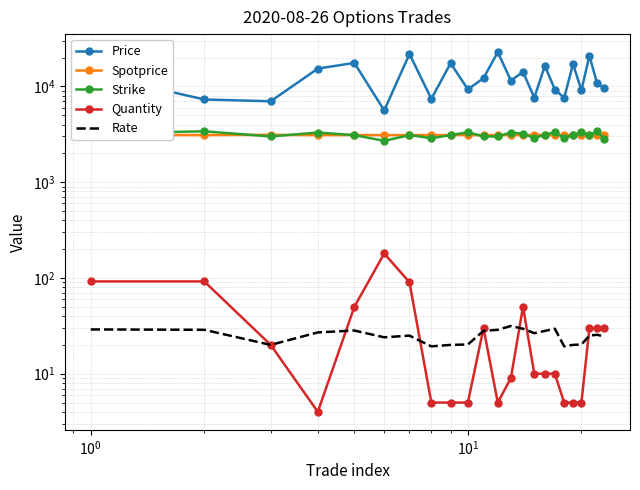

Is the value of Quantity at 11 greater than the value of Price at 19?

No